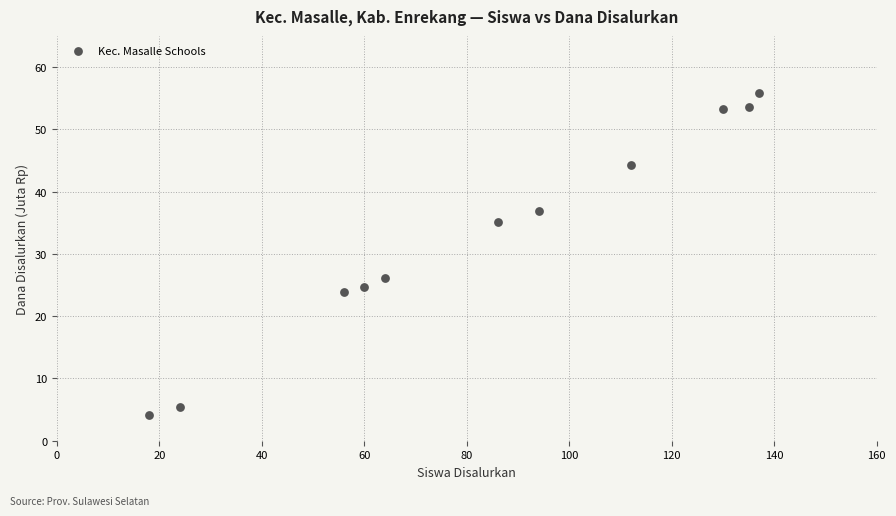

What Y value in the scatter plot is closest to 29?

26.1